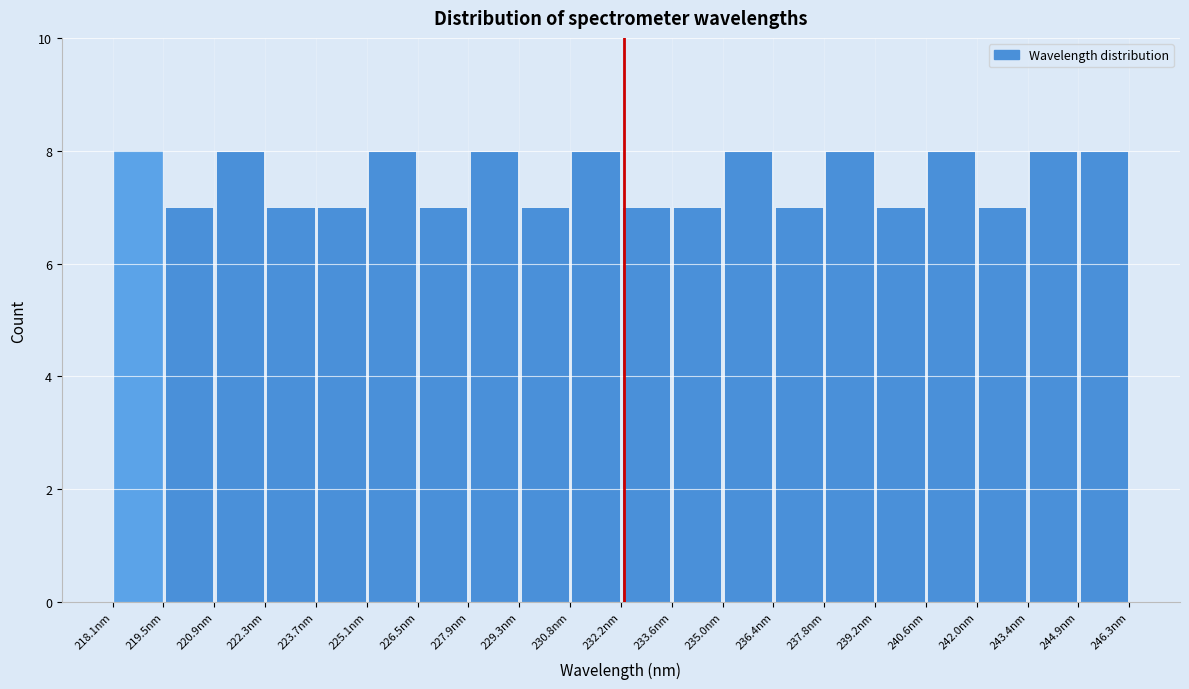

Reading left to right, transcribe this chart: for each bar, give the range it covers on the x-axis and its height. Neither the bar edges nor the heights are printed on the chart, so give them approximately, as read against the axes.

218.0 to 219.4: 8
219.4 to 220.8: 7
220.8 to 222.2: 8
222.2 to 223.8: 7
223.8 to 225.2: 7
225.2 to 226.6: 8
226.6 to 228.0: 7
228.0 to 229.4: 8
229.4 to 230.8: 7
230.8 to 232.2: 8
232.2 to 233.6: 7
233.6 to 235.0: 7
235.0 to 236.4: 8
236.4 to 237.8: 7
237.8 to 239.2: 8
239.2 to 240.6: 7
240.6 to 242.0: 8
242.0 to 243.4: 7
243.4 to 244.8: 8
244.8 to 246.2: 8